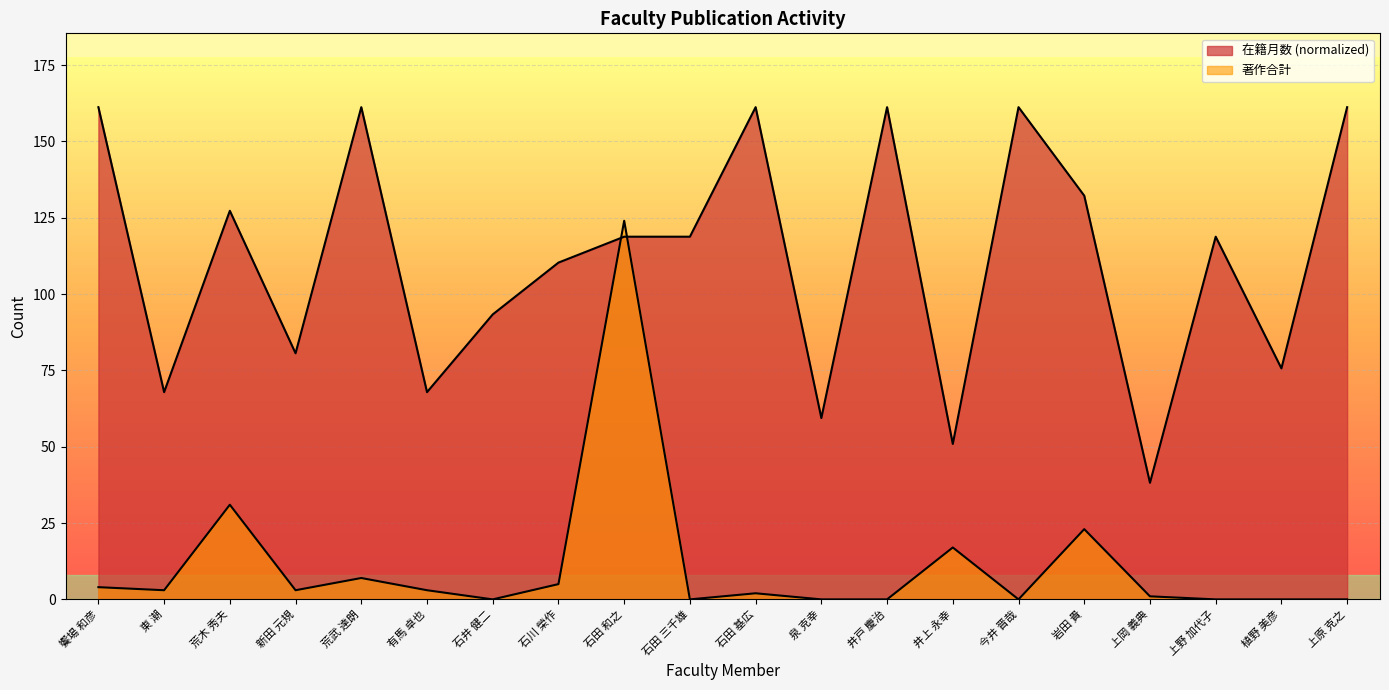

The 著作合計 series shows 4.7 at 新田 元規. True or false?

False